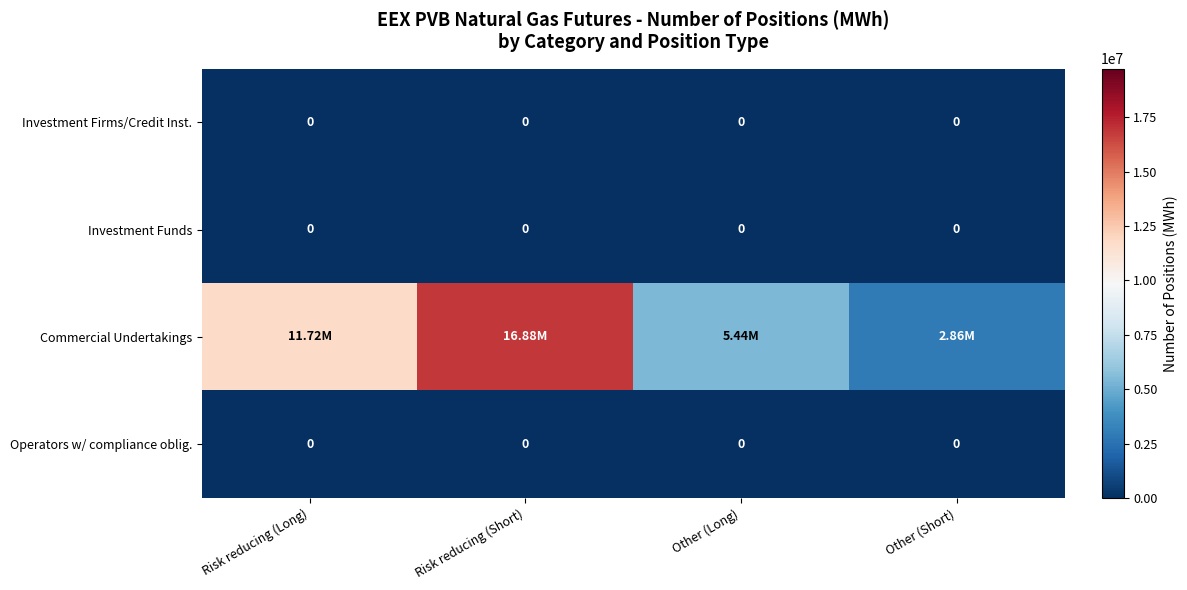

What is the maximum value shown in the chart?

16876840